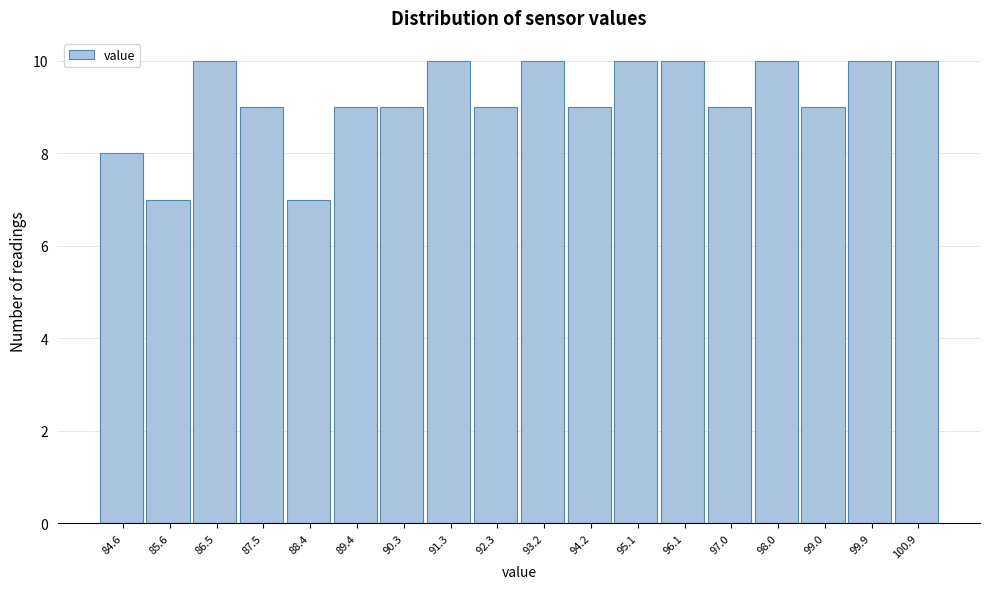

Reading right to left, what are all the values shown in this chart?

10	10	9	10	9	10	10	9	10	9	10	9	9	7	9	10	7	8